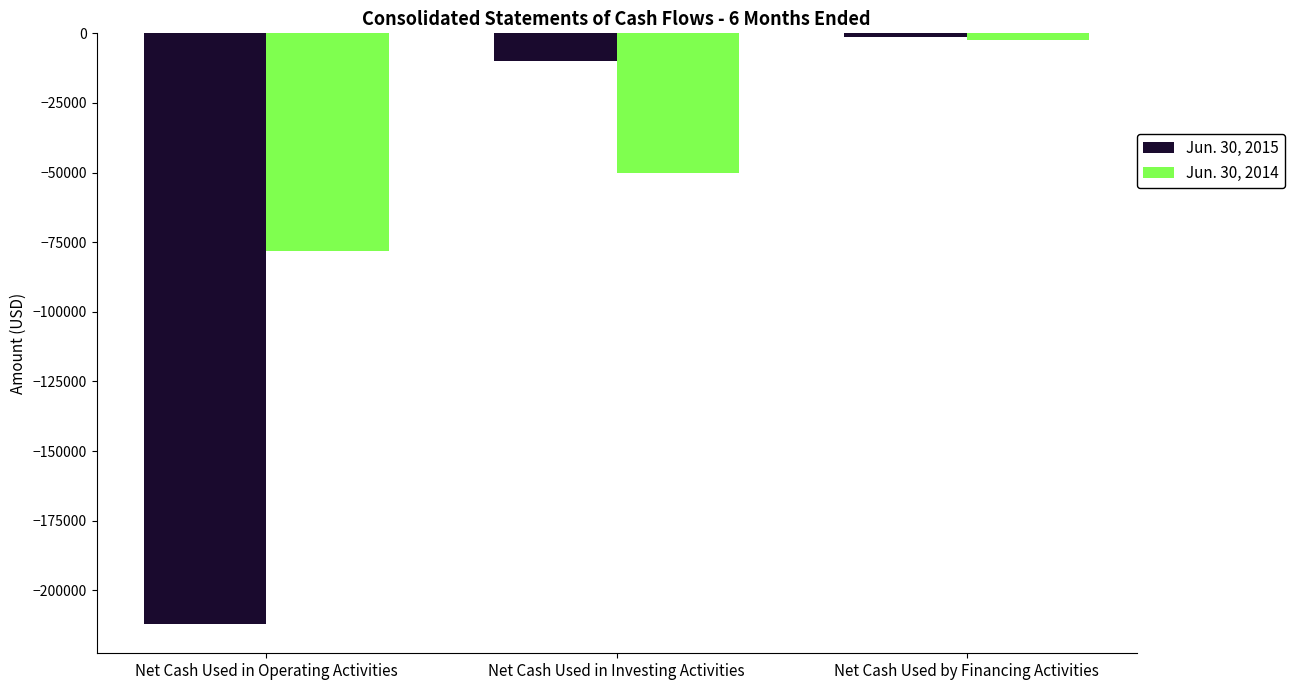

Reading right to left, list all the values displayed in this chart.

Jun. 30, 2015: -1250	-10000	-212006
Jun. 30, 2014: -2250	-50000	-78267